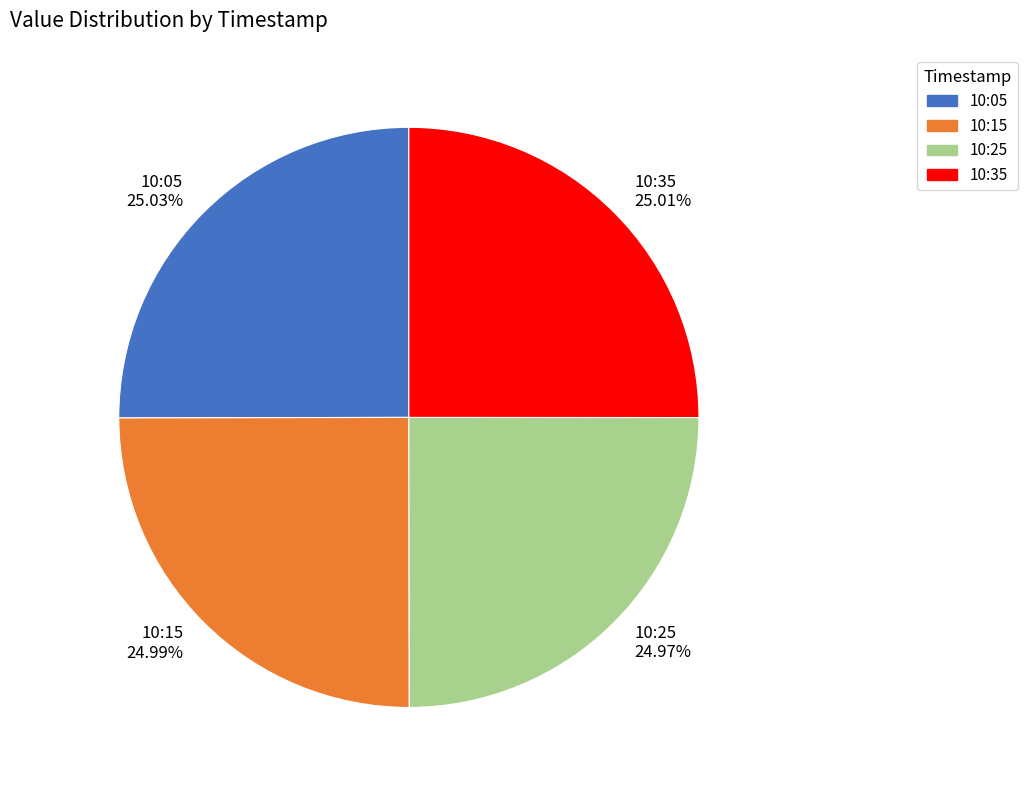

Approximately how many times larger is the value at 10:15 compared to 10:25?

1.0